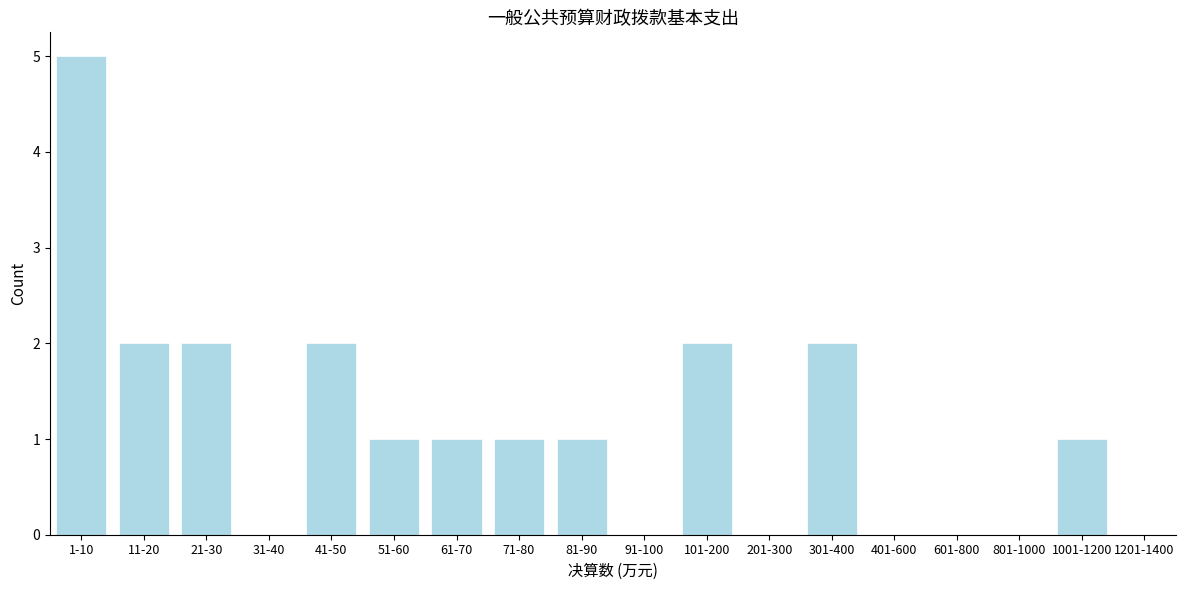

Reading left to right, transcribe all the data shown in this chart.

1-10=5	11-20=2	21-30=2	31-40=0	41-50=2	51-60=1	61-70=1	71-80=1	81-90=1	91-100=0	101-200=2	201-300=0	301-400=2	401-600=0	601-800=0	801-1000=0	1001-1200=1	1201-1400=0